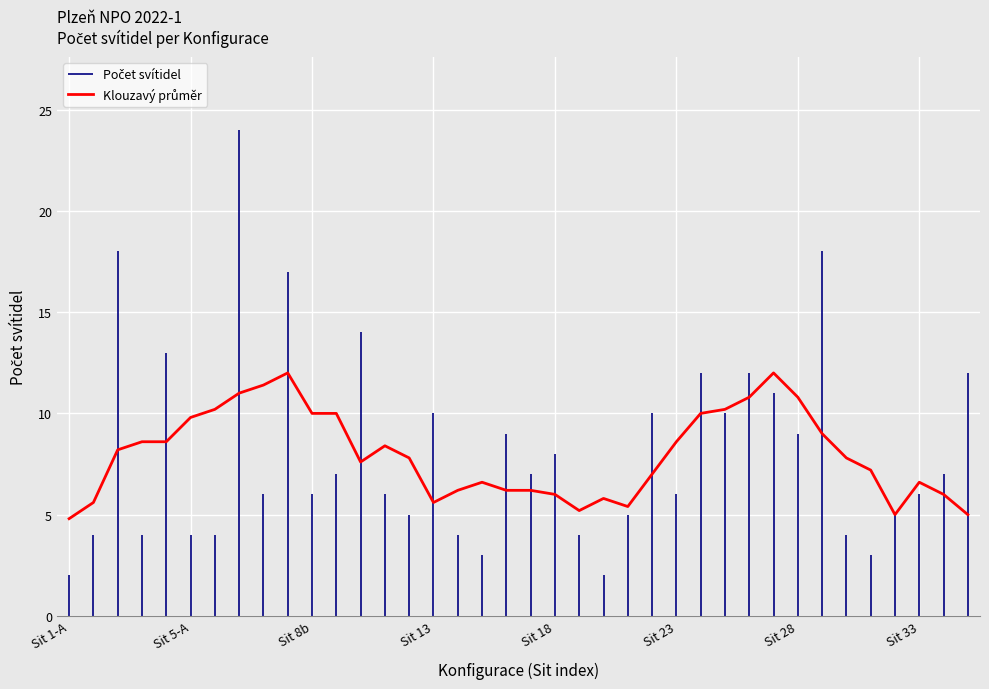

What is the maximum value shown in the chart?

24